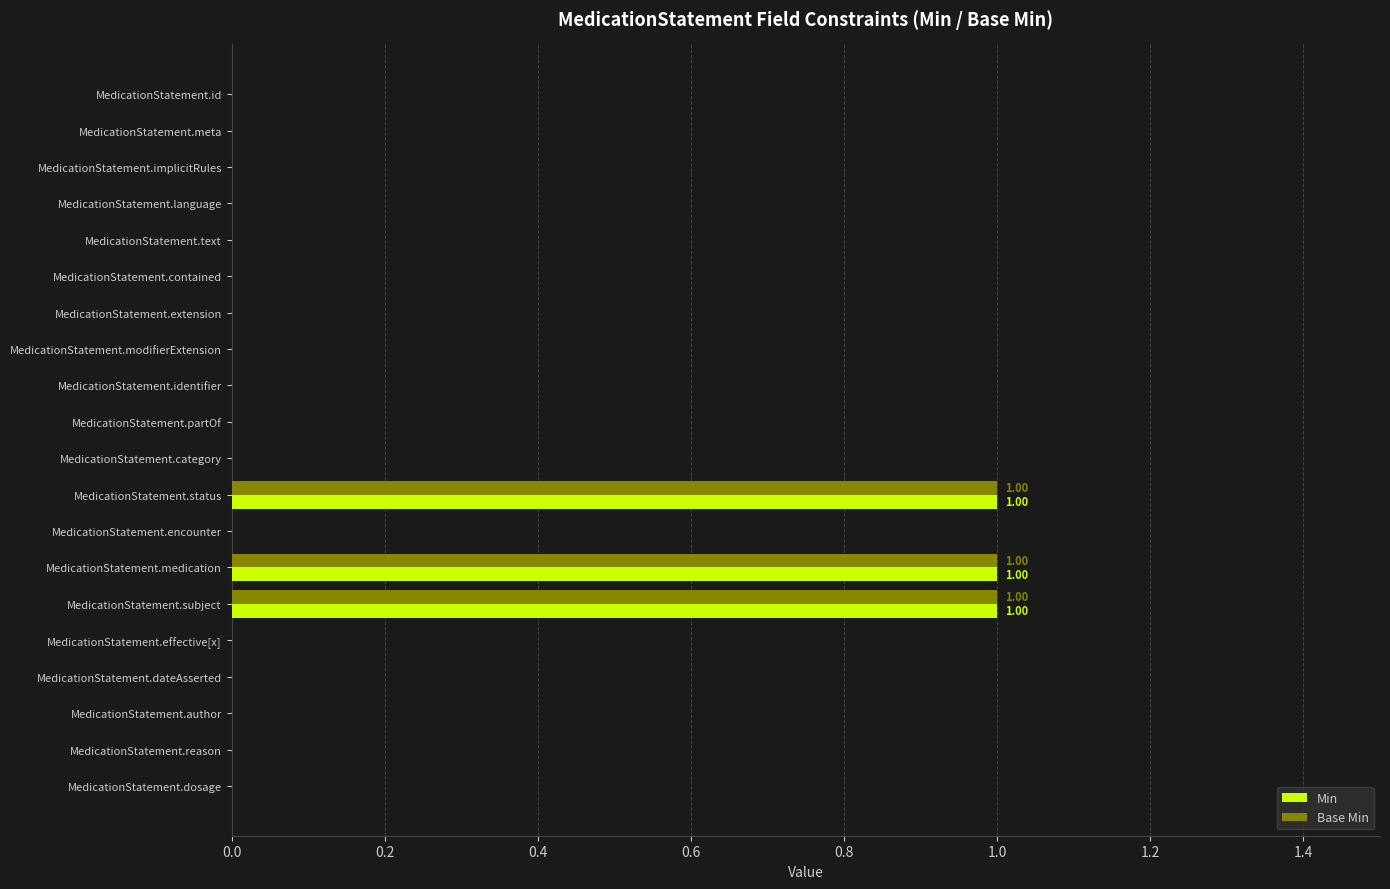

What is the maximum value for Min?

1